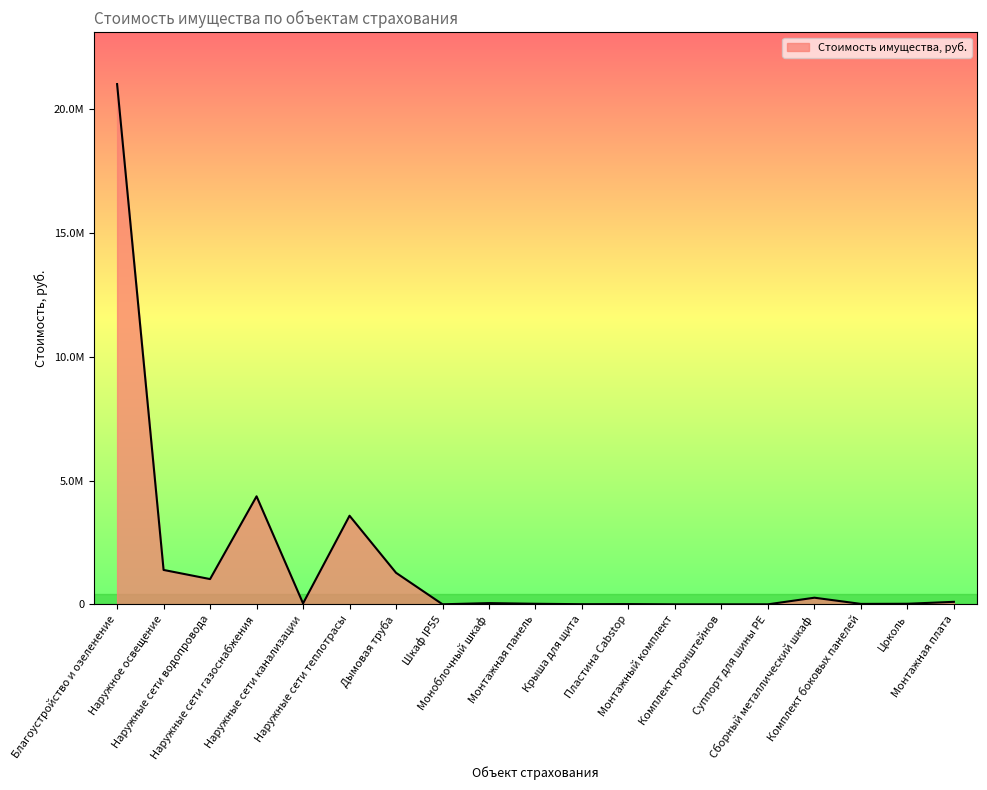

Does the chart display data point markers on the line(s)?

No